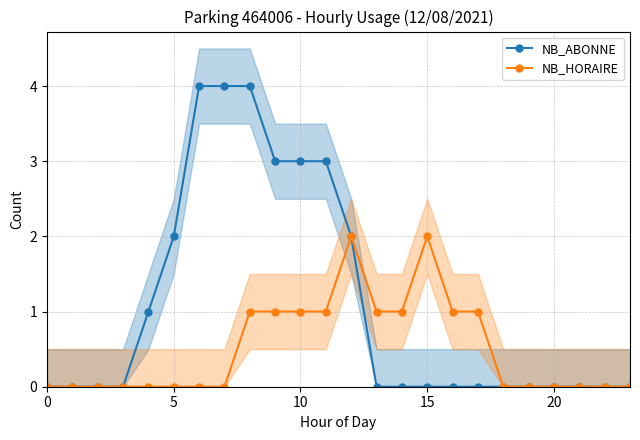

True or false: NB_ABONNE and NB_HORAIRE intersect in this chart.

False